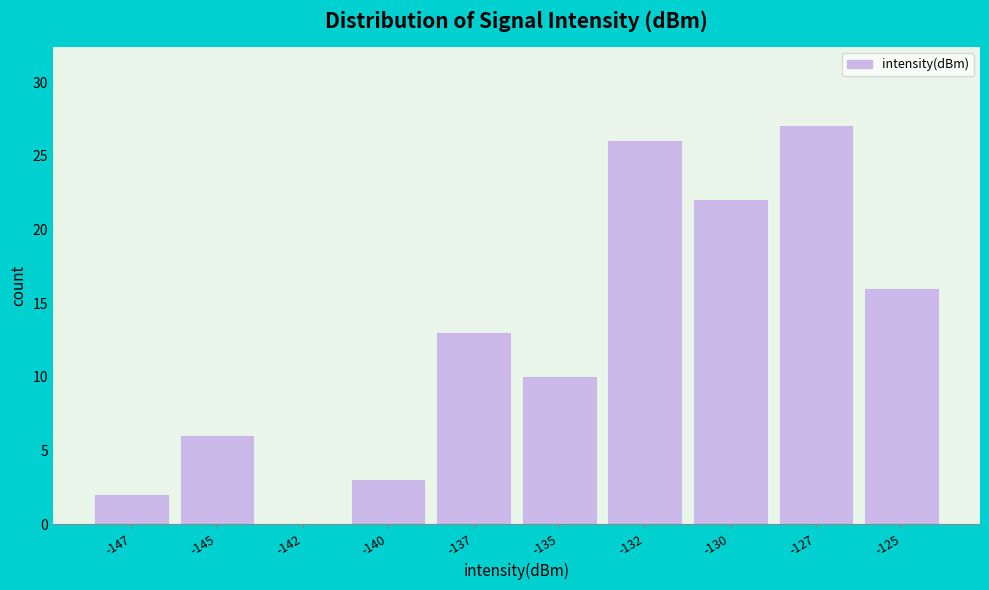

Reading left to right, transcribe all the data shown in this chart.

-147=2	-145=6	-142=0	-140=3	-137=13	-135=10	-132=26	-130=22	-127=27	-125=16